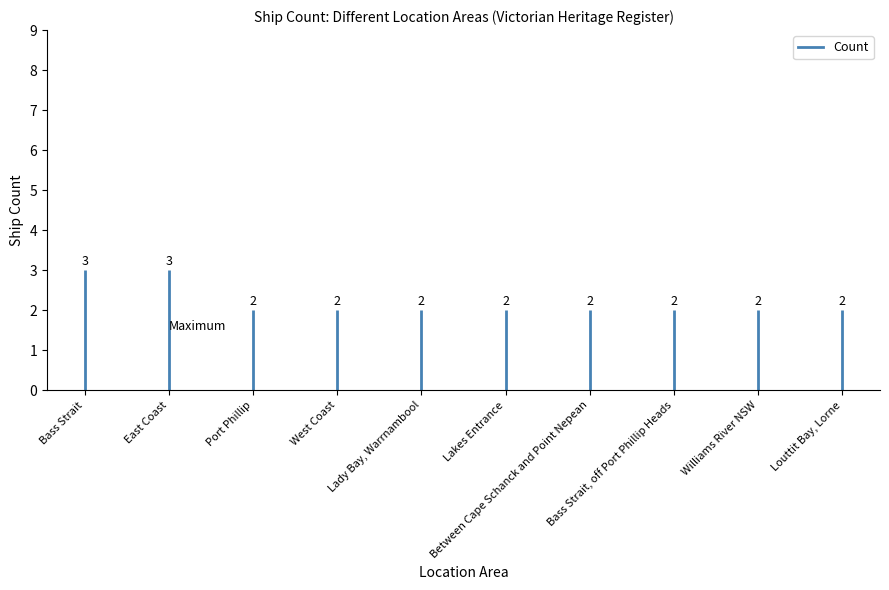

What is the label of the 1st bar from the right?

Louttit Bay, Lorne